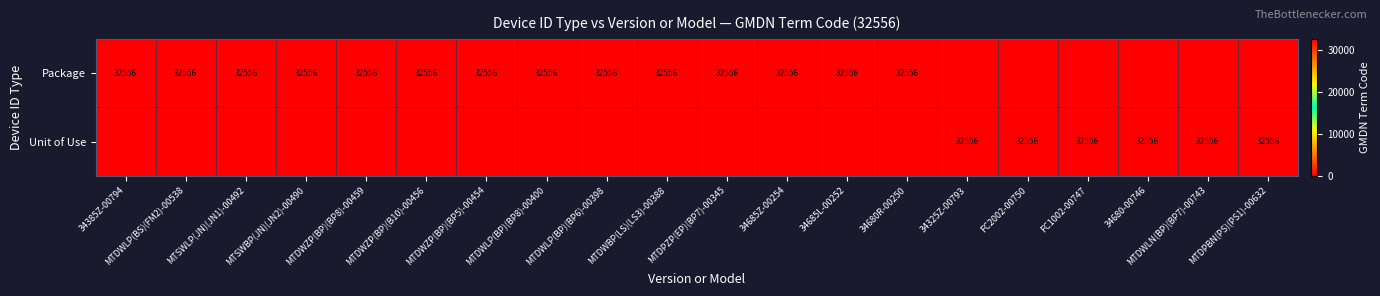

True or false: Package has a value of 20484 at MTDWZP(BP)(BP8)-00459.

False